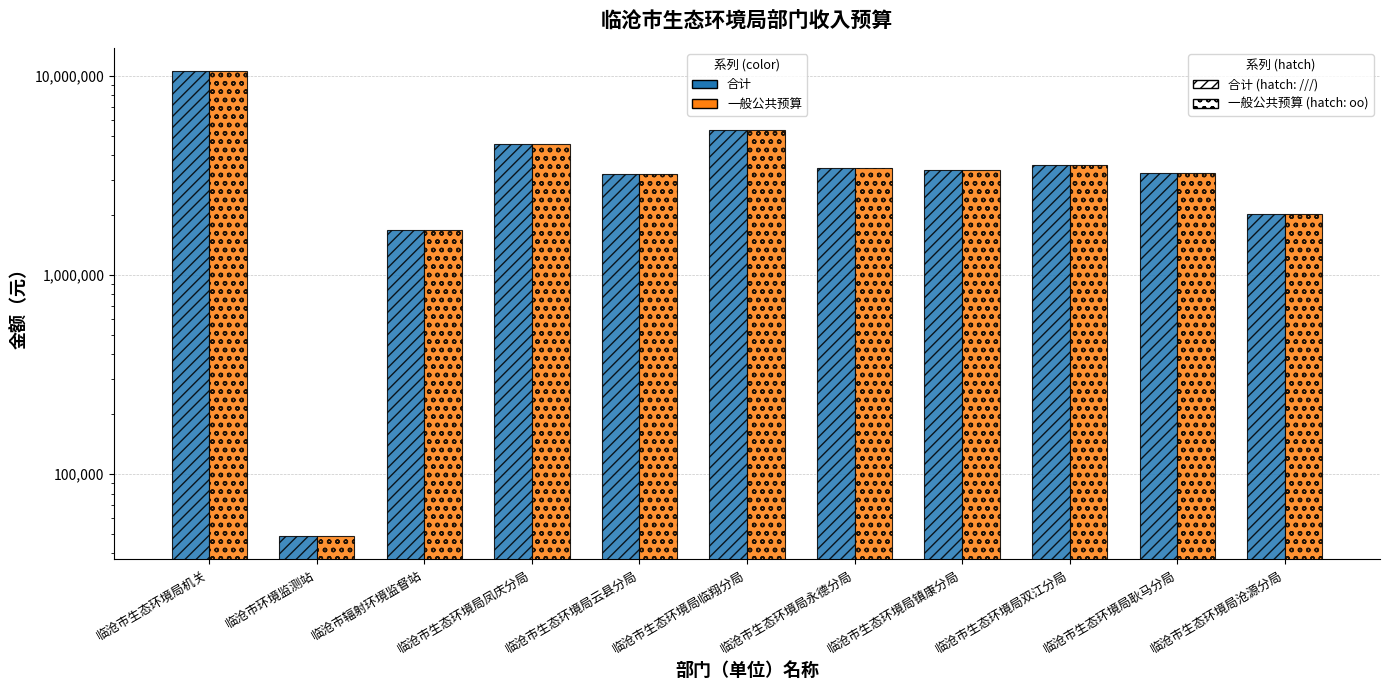

What are all the series names shown in the legend?

合计, 一般公共预算